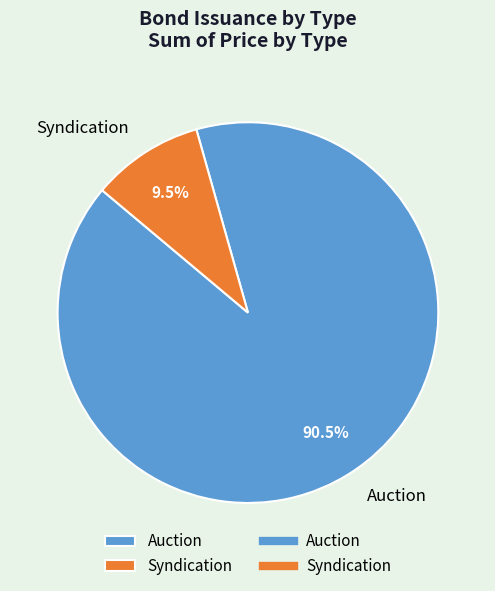

What percentage is NOT represented by Auction?

9.5%